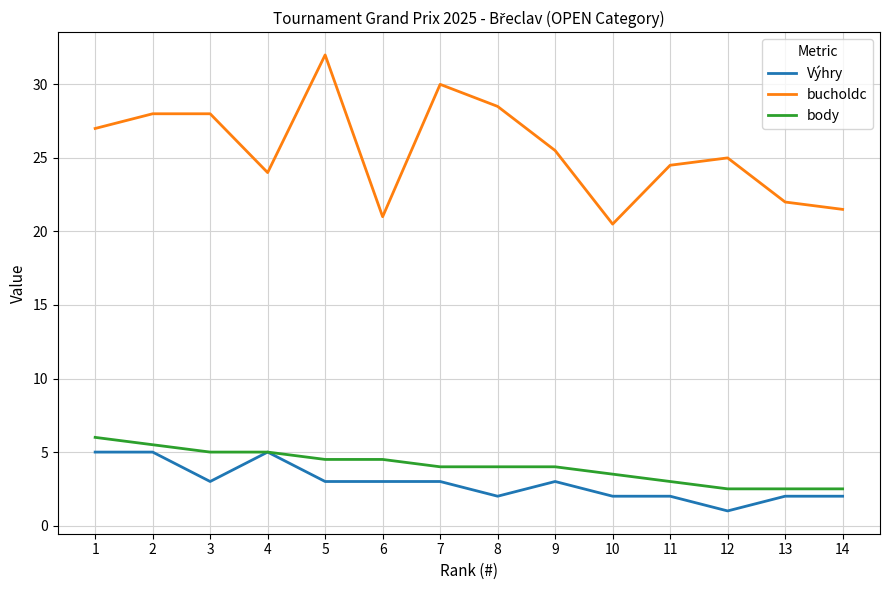

True or false: body and bucholdc cross at least once.

False